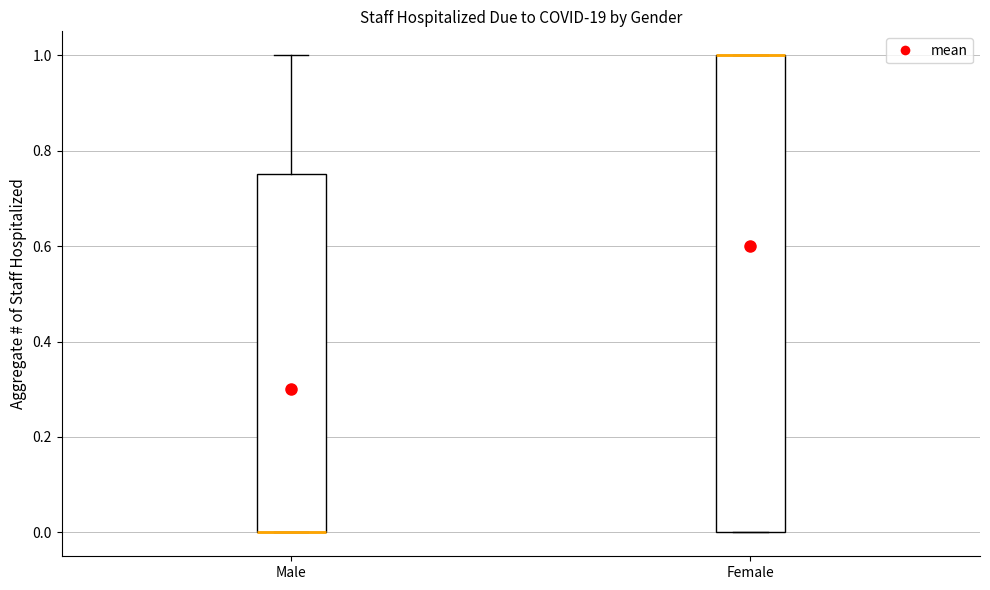

Which box is the tallest, from its lower edge to its upper edge?

Female